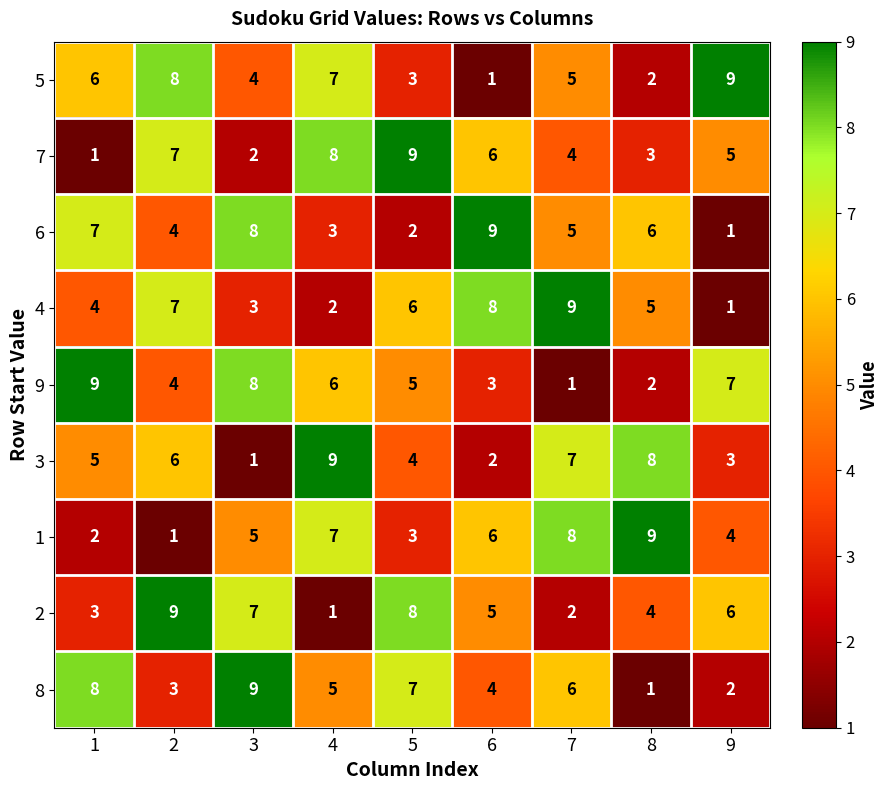

What is the difference between the highest and lowest values at 3?

8